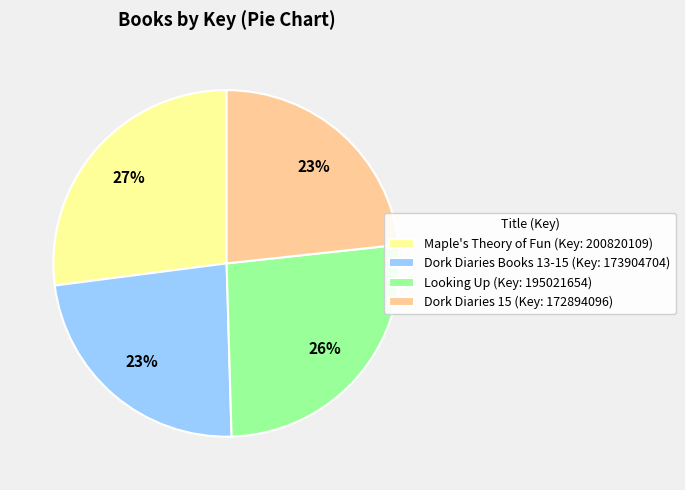

What percentage is the Looking Up slice, to the nearest percent?

26%